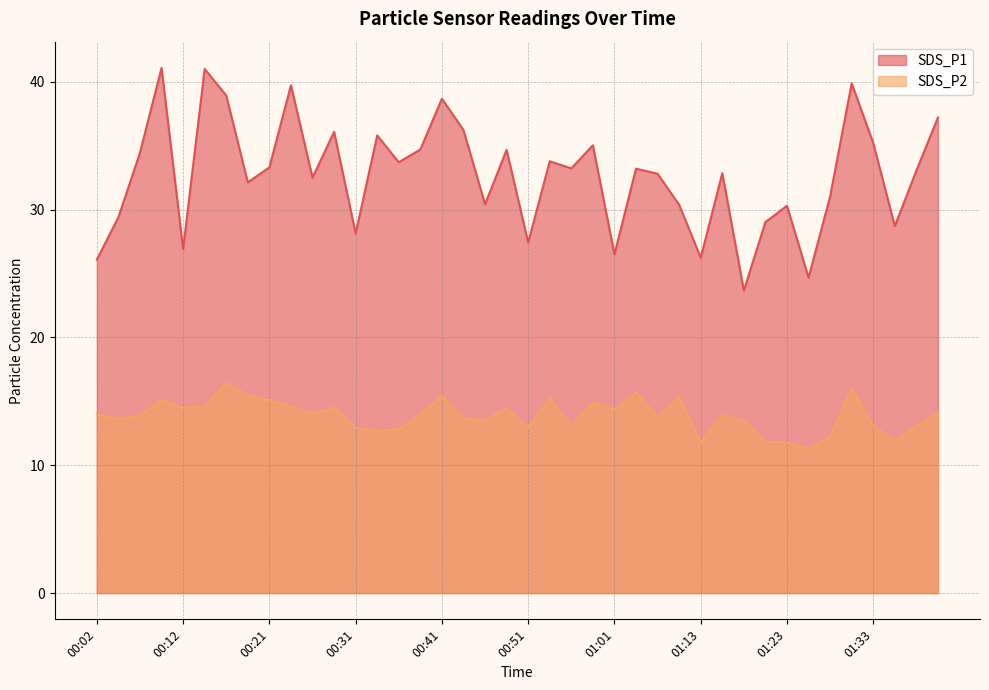

List the series in order of their peak value, highest first.

SDS_P1, SDS_P2